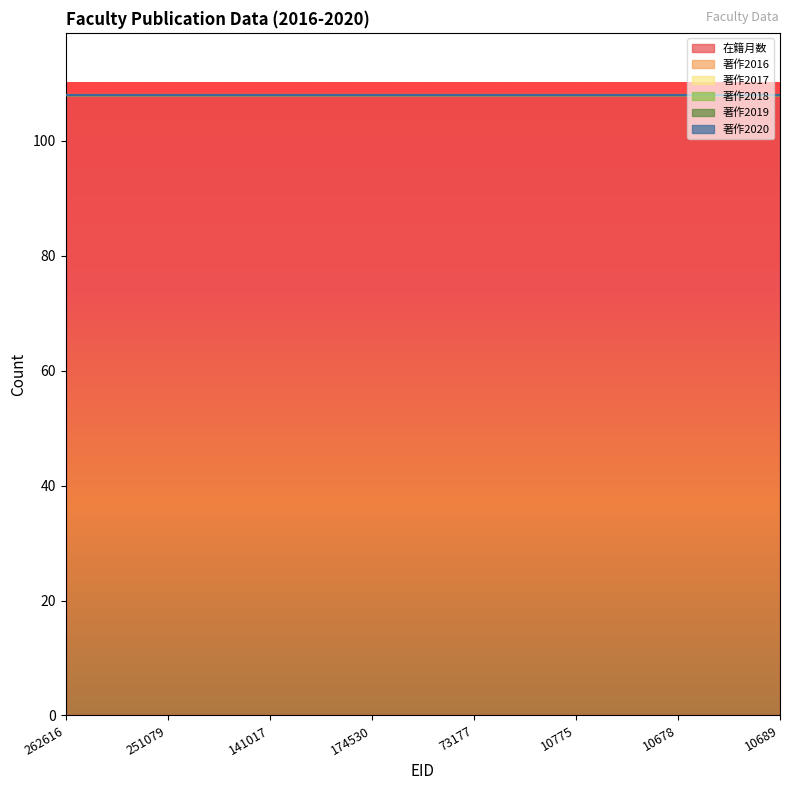

What is the label of the 7th point from the right?

251079